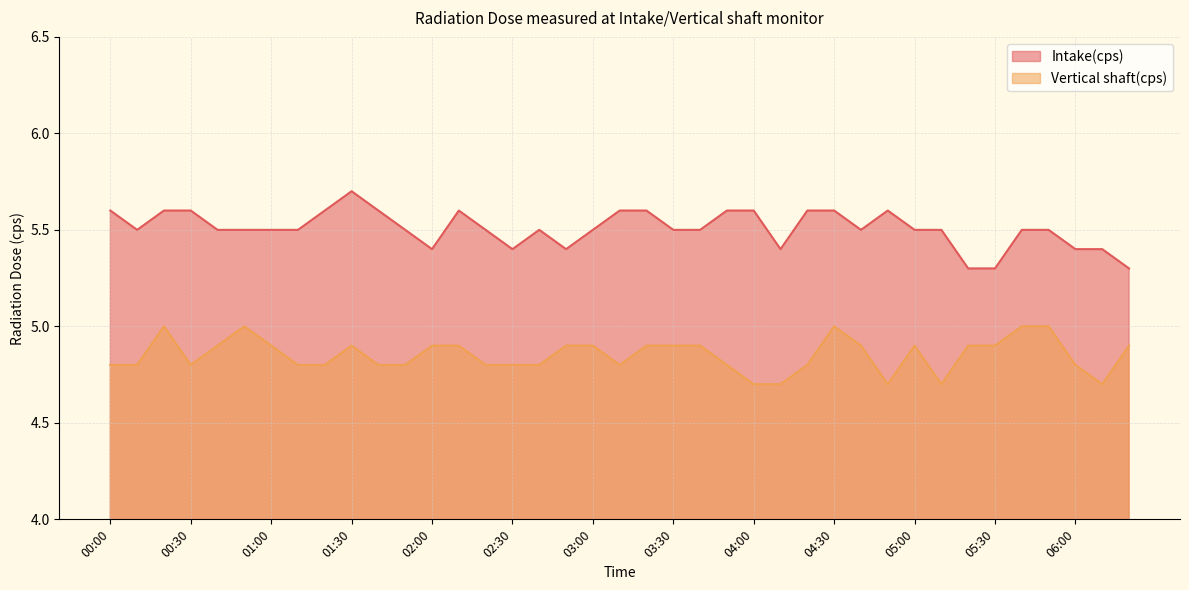

What value does the Vertical shaft(cps) series have at 03:20?

4.9